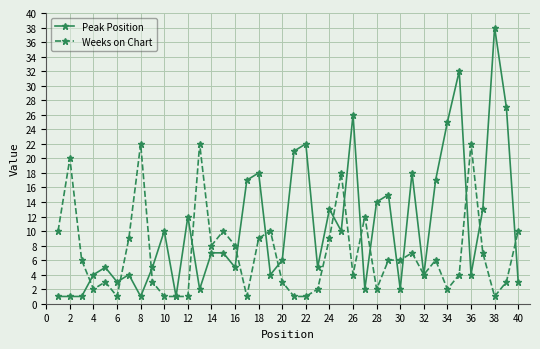

What is the maximum value for Weeks on Chart?

22